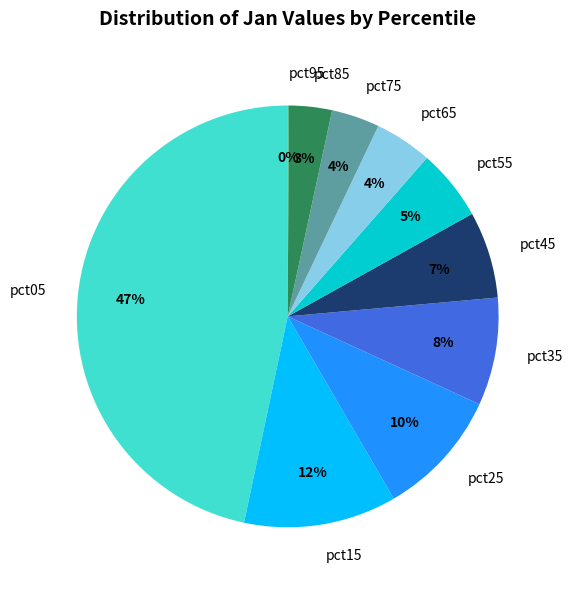

To the nearest percent, what is the average slice percentage?

10%